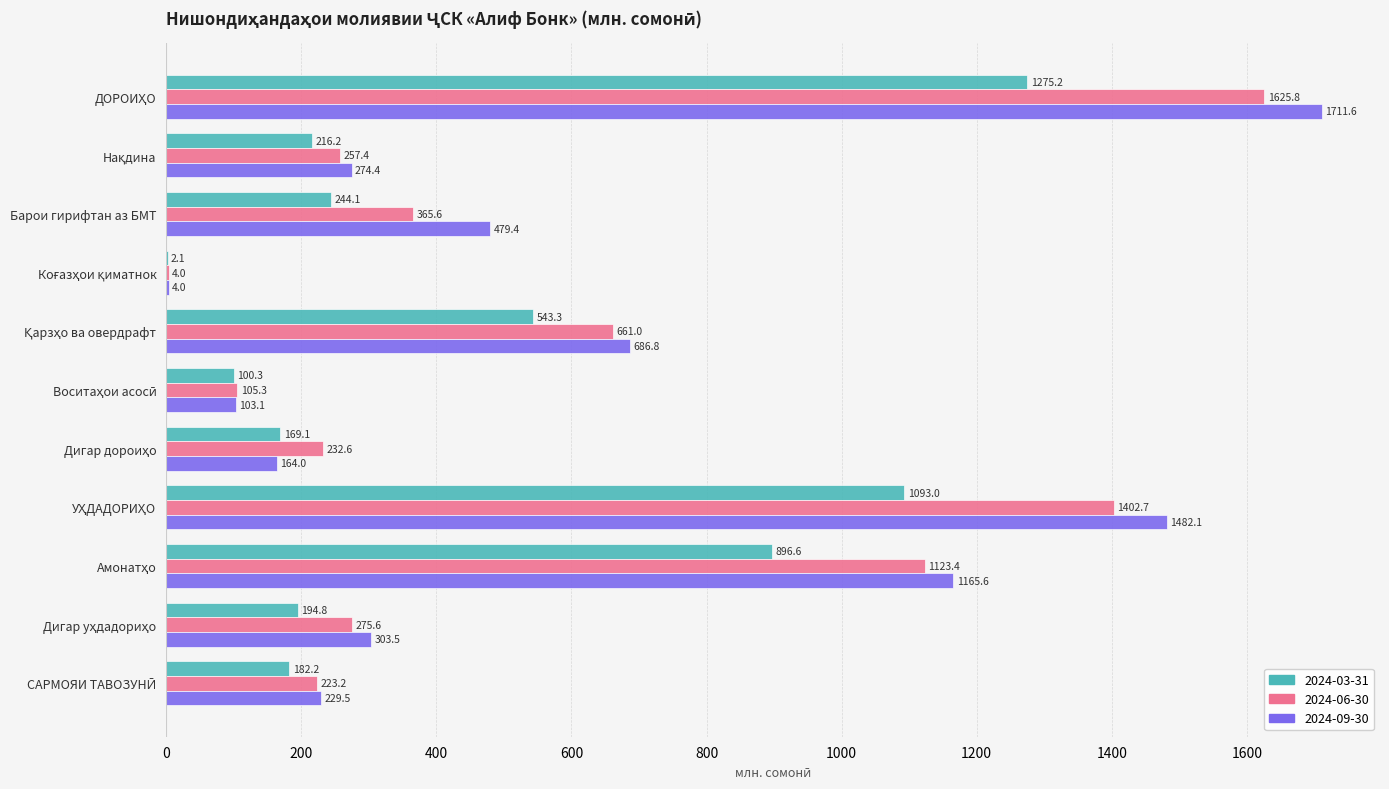

Count the number of data series in this chart.

3